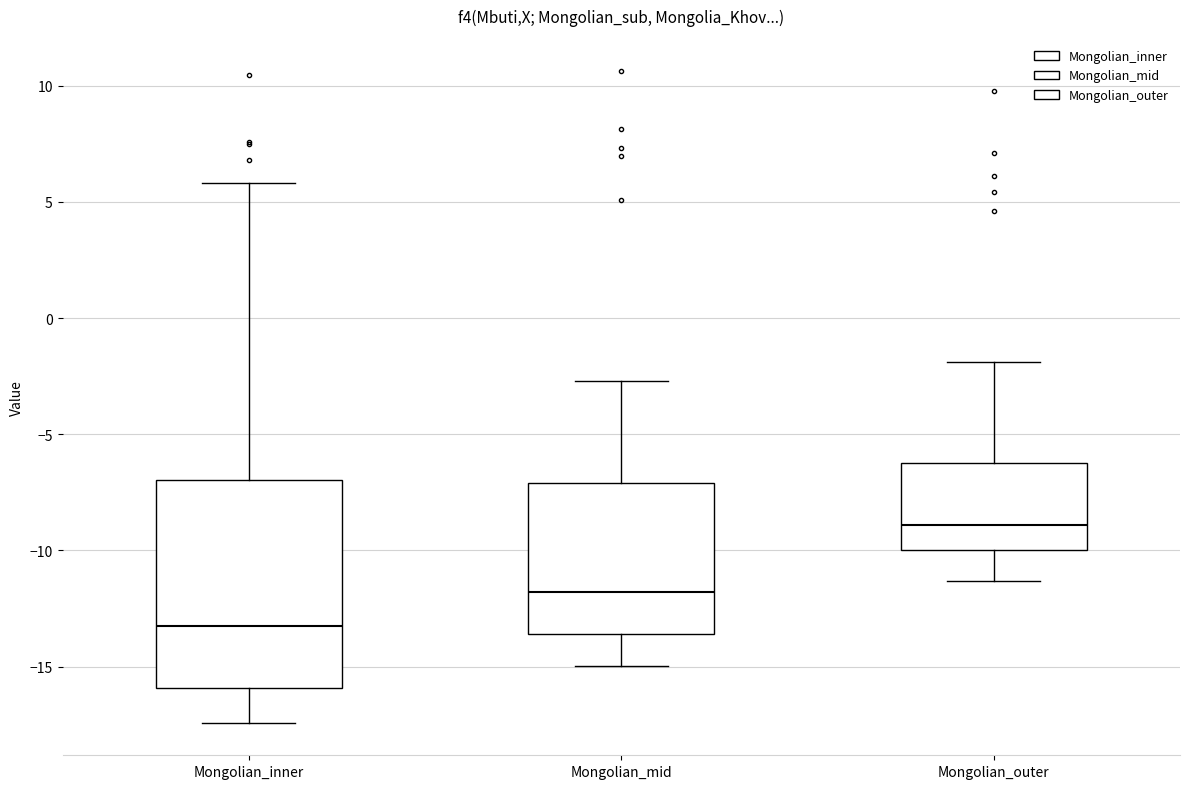

Reading left to right, read every box against the y-axis: the position of its median line, the range the box covers, and the ends of its whiskers. The values are not printed on the chart, so give them approximately, as read against the axis.

Mongolian_inner: median -13.5, box -16.0 to -7.0, whiskers -17.5 to 6.0
Mongolian_mid: median -12.0, box -13.5 to -7.0, whiskers -15.0 to -2.5
Mongolian_outer: median -9.0, box -10.0 to -6.0, whiskers -11.5 to -2.0